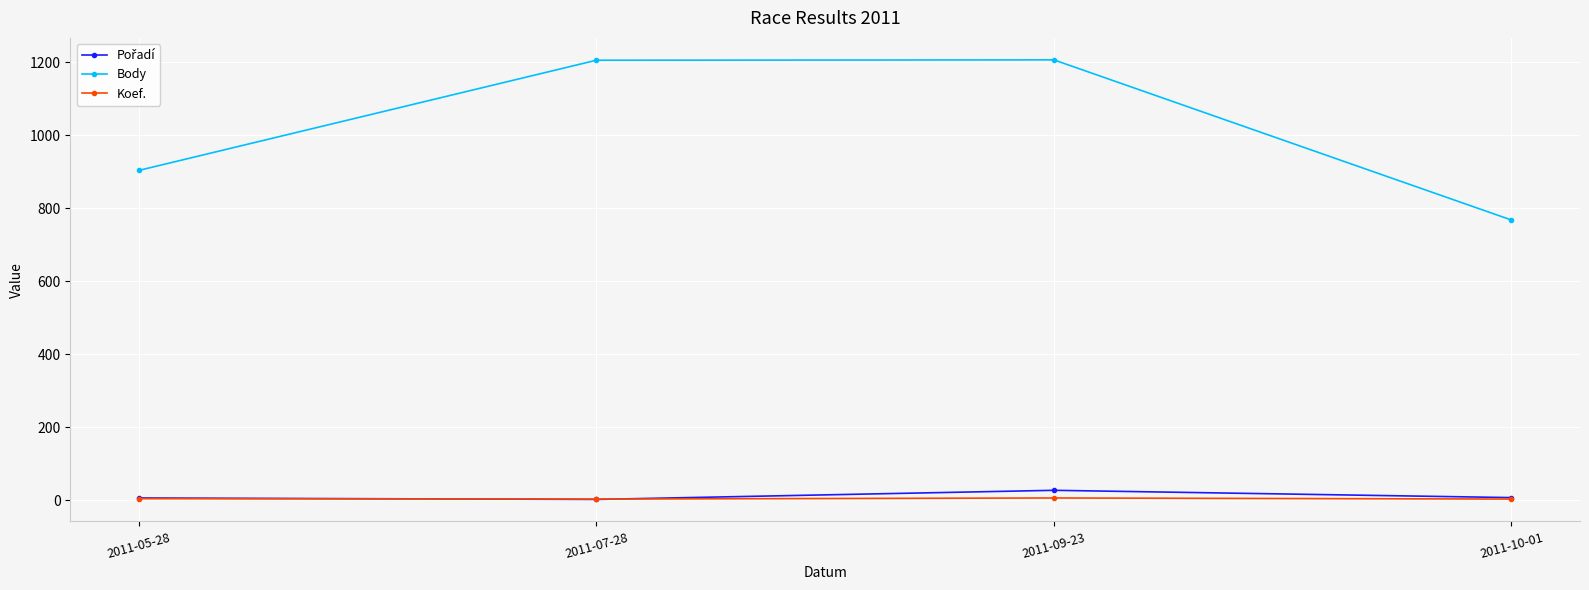

Which category has the lowest value in the Body series?

2011-10-01